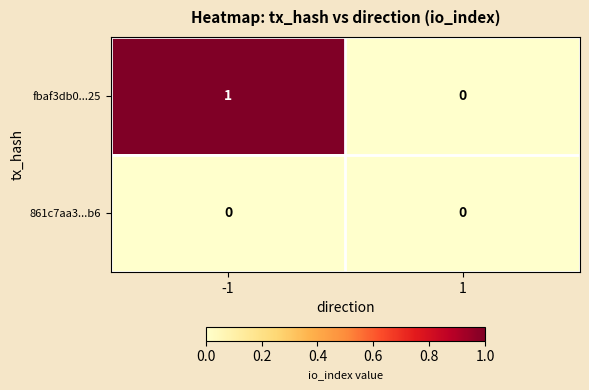

List the series in order of their peak value, lowest first.

861c7aa3...b6, fbaf3db0...25